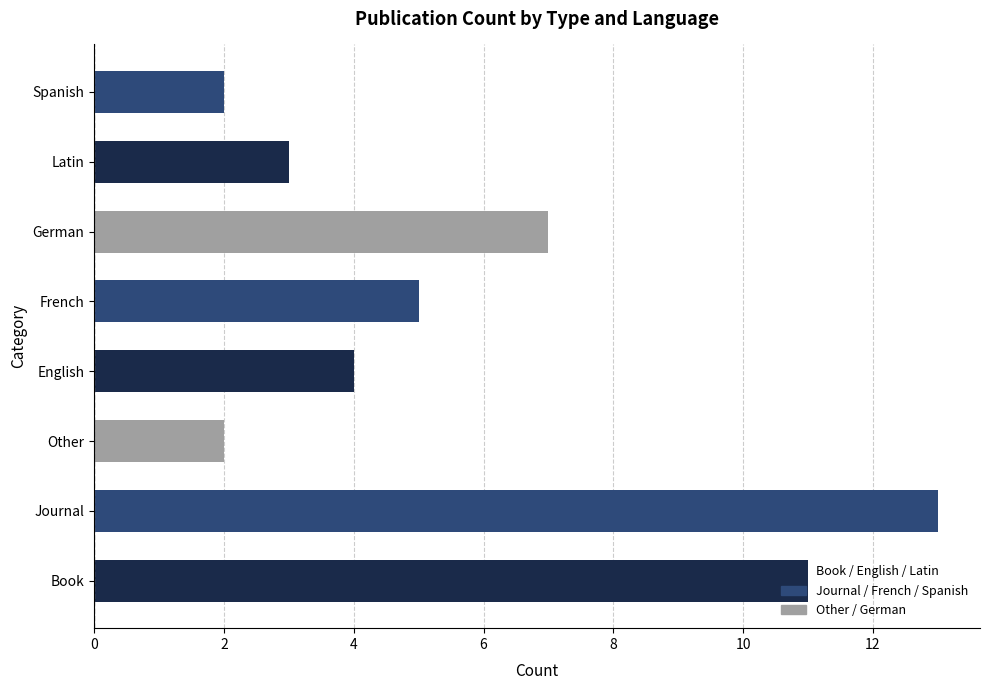

The chart shows a value of 2 at Latin. True or false?

False